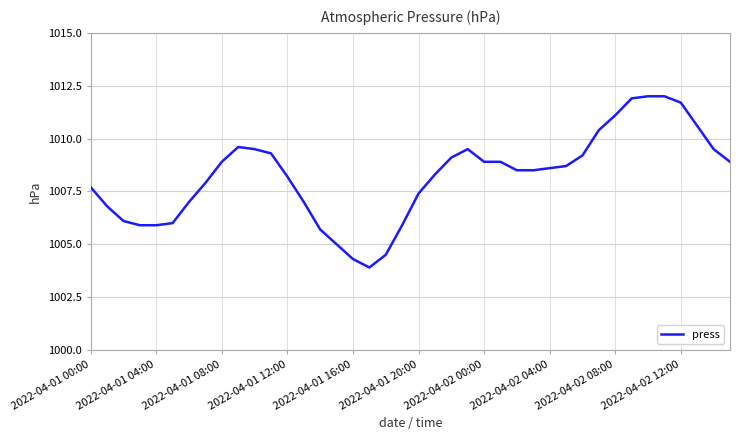

What is the minimum value shown in the chart?

1003.9